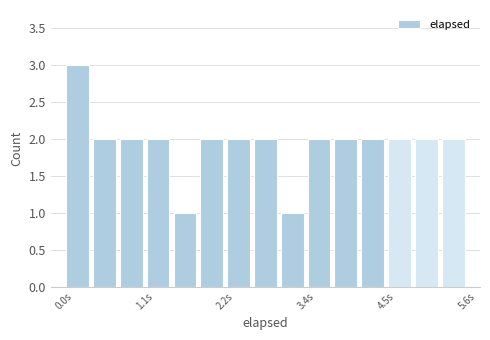

Read against the x-axis, roughly where is the centre of the tallest bar?

0.2